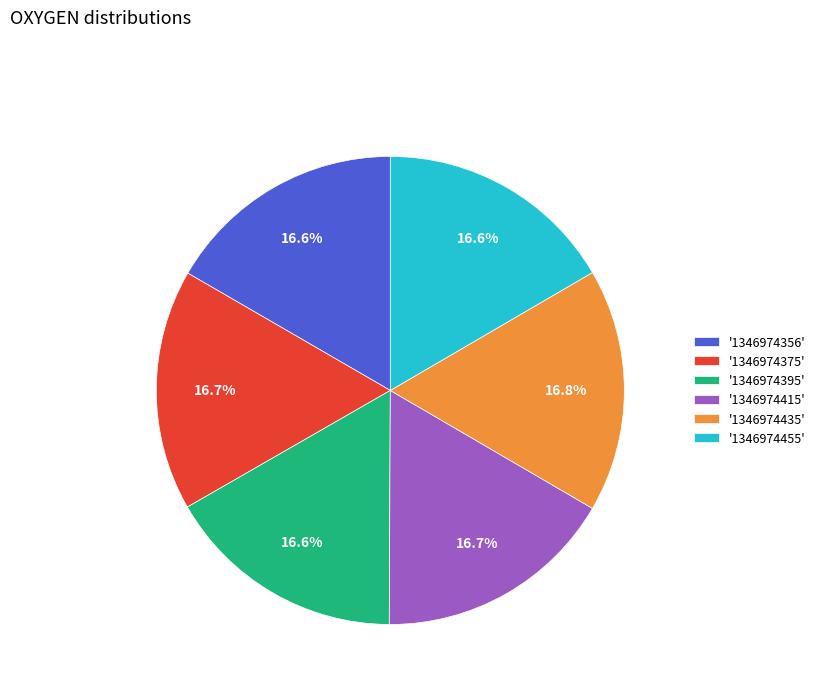

Is there a majority slice in this chart?

No